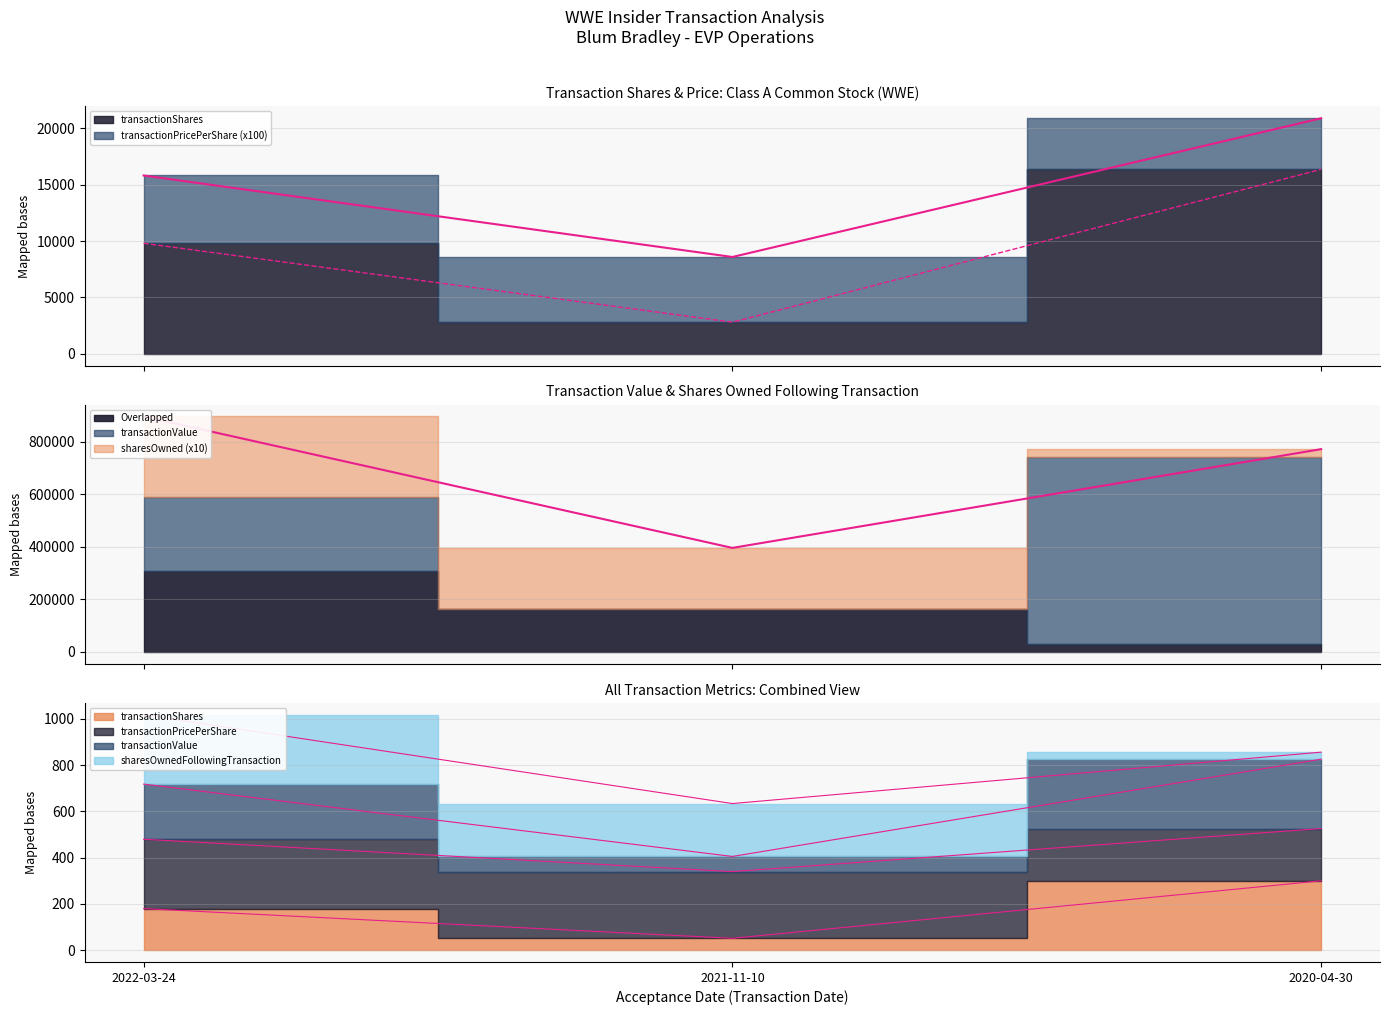

Reading left to right, transcribe all the data shown in this chart.

transactionShares: 2022-03-24=9800.0	2021-11-10=2800.0	2020-04-30=16358.0
transactionValue: 2022-03-24=718.2	2021-11-10=405.4	2020-04-30=826.1